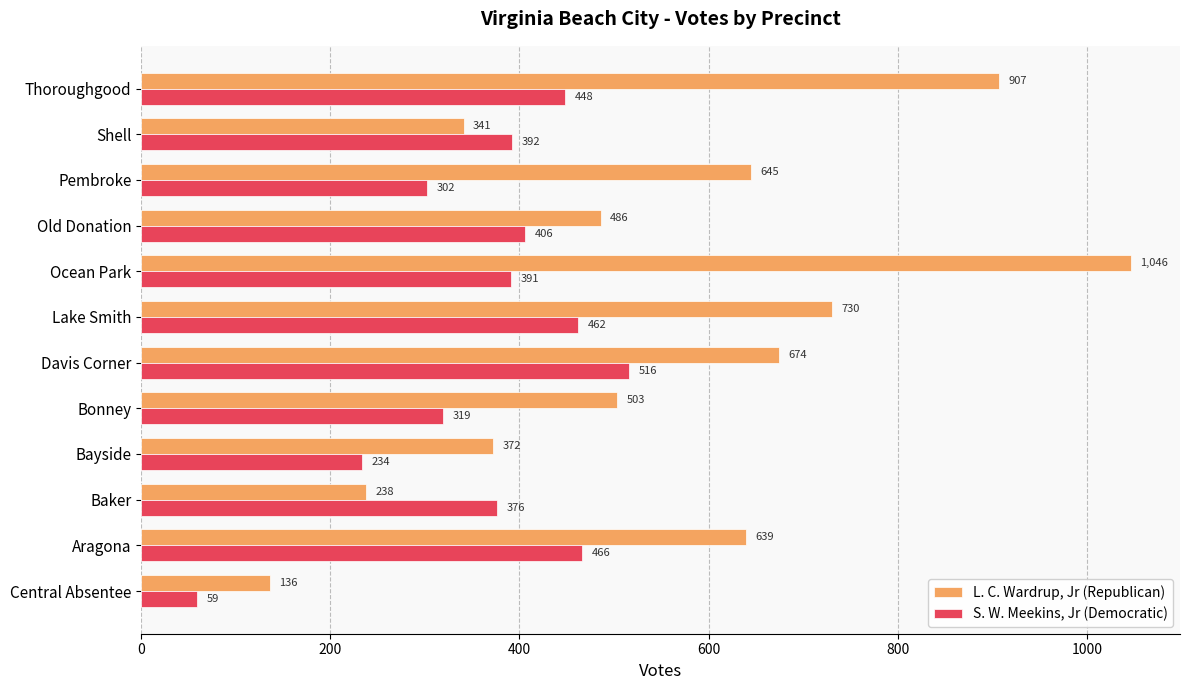

Rank the series by their maximum value, from highest to lowest.

L. C. Wardrup, Jr (Republican), S. W. Meekins, Jr (Democratic)